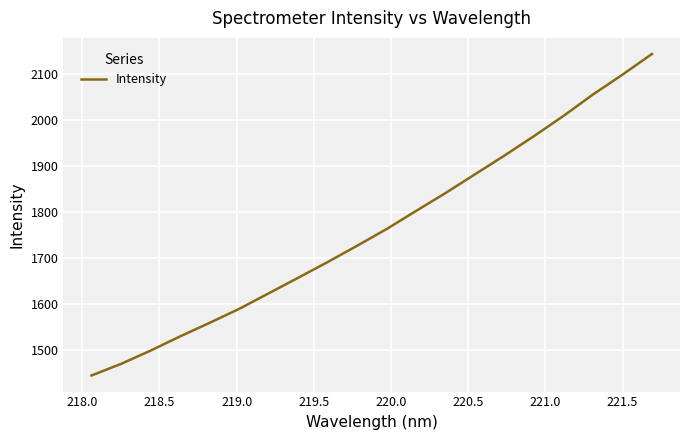

How many distinct data groups are displayed?

1